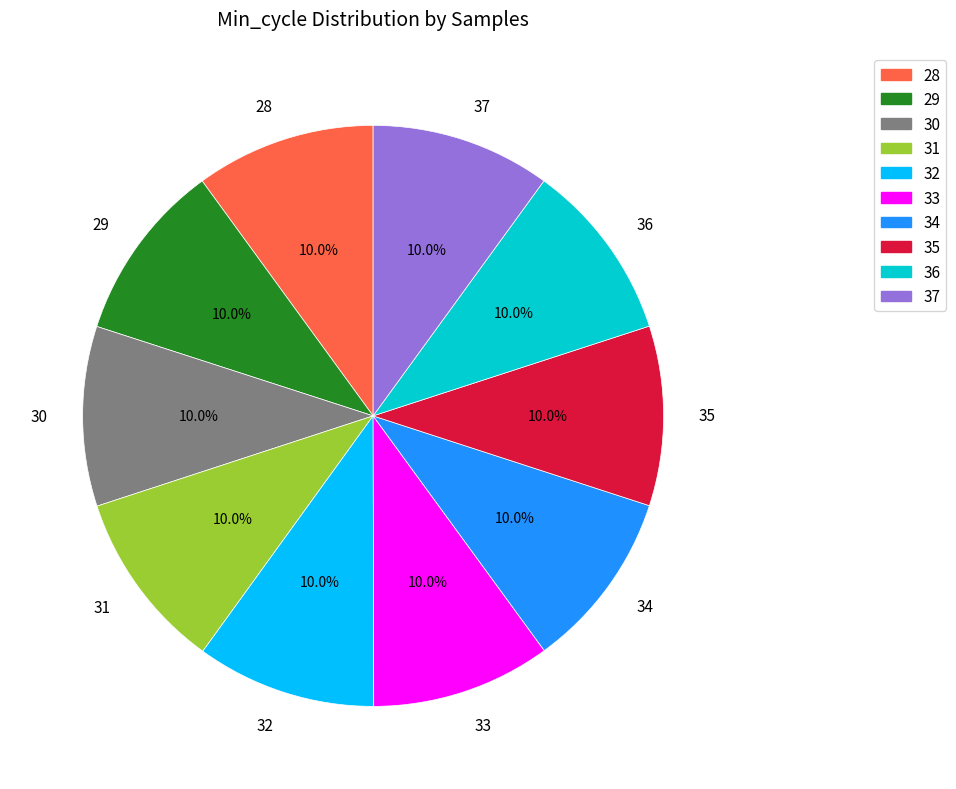

Is there a majority slice in this chart?

No